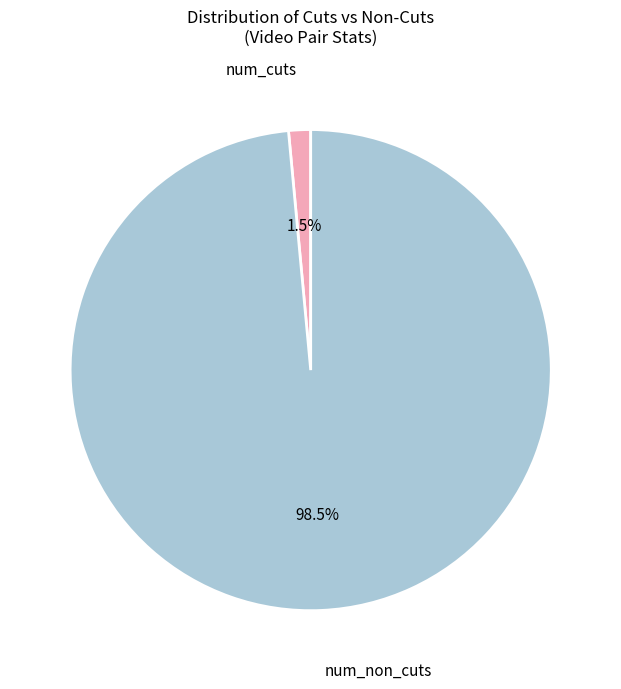

Does any single category account for the majority?

Yes